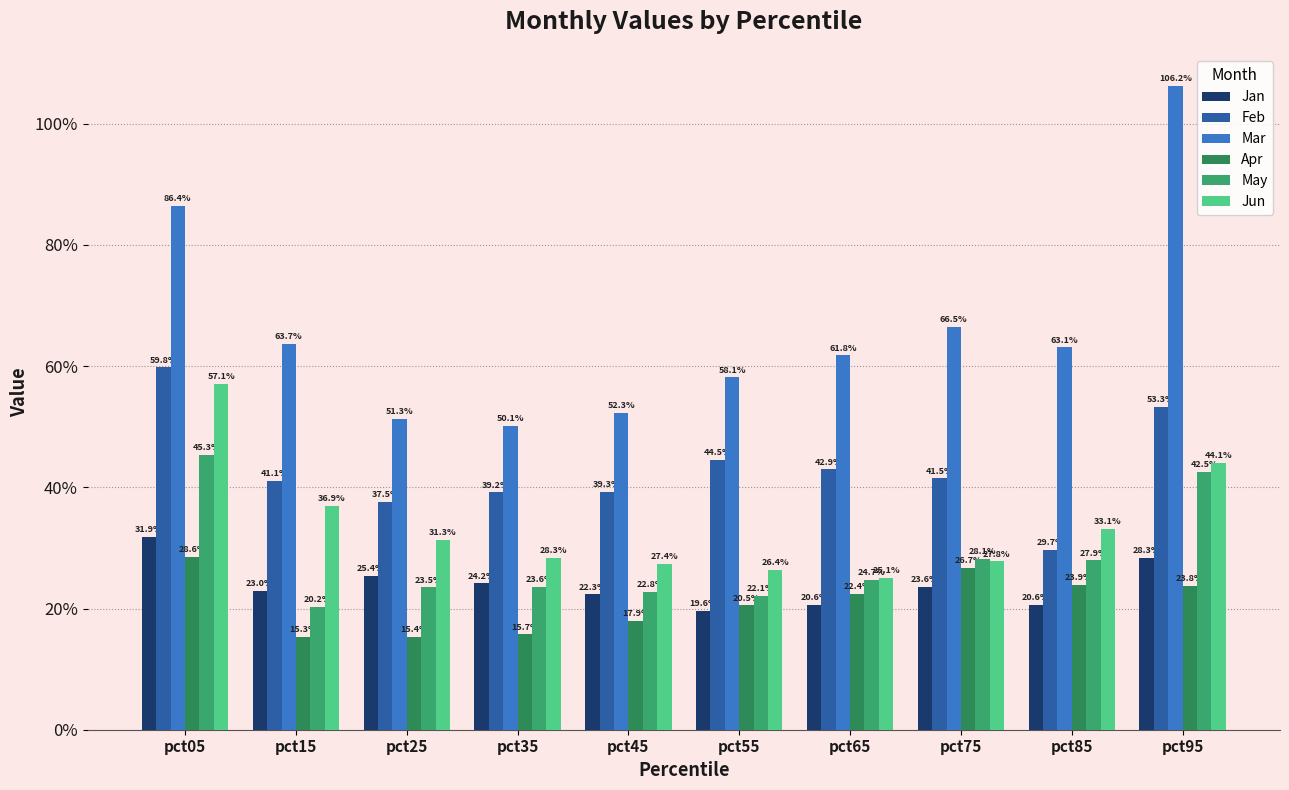

What is the difference between the second highest and minimum values in the Feb series?

0.2